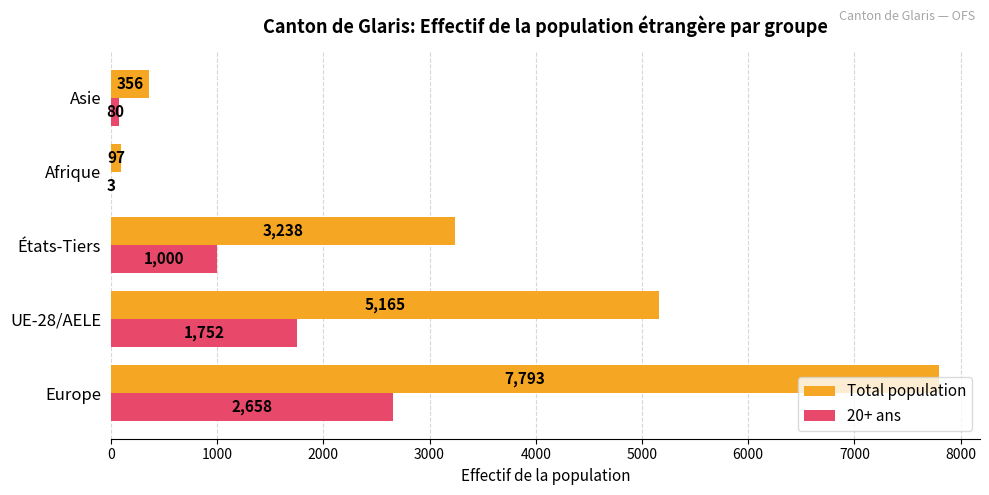

The value of 20+ ans at États-Tiers is 430. True or false?

False